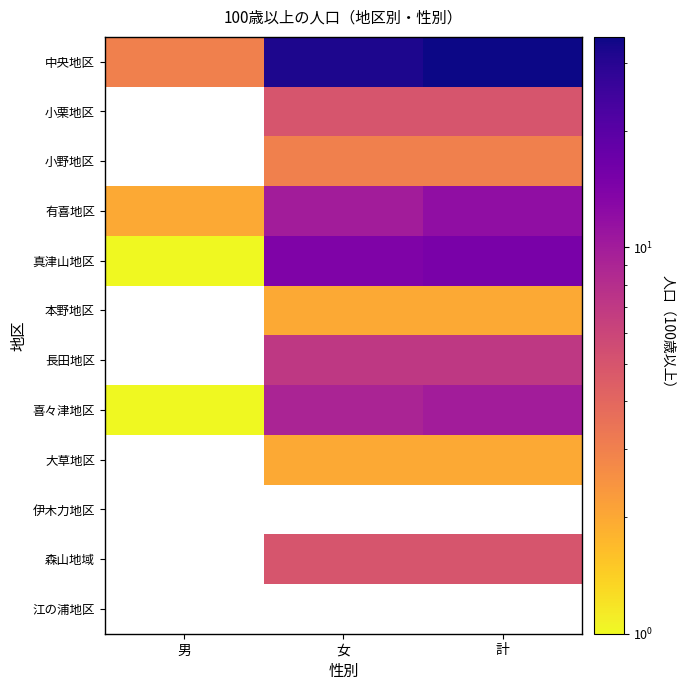

How many data points in 中央地区 are above 32?

1